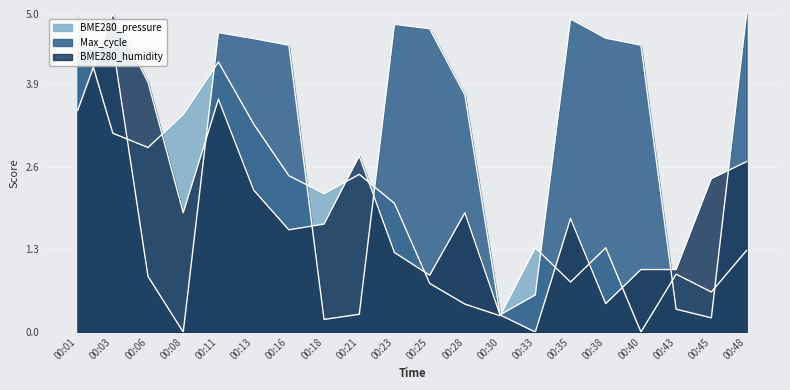

What is the value of the BME280_humidity point at the 19th from the left?

2.4